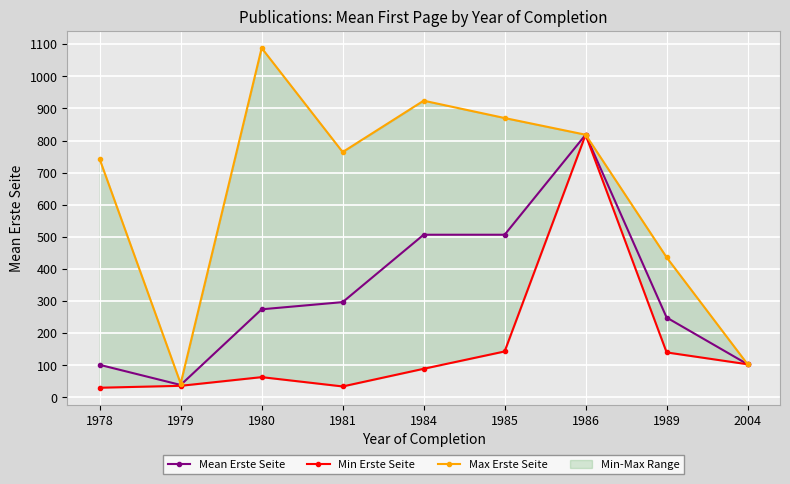

How many categories are shown in the chart?

9